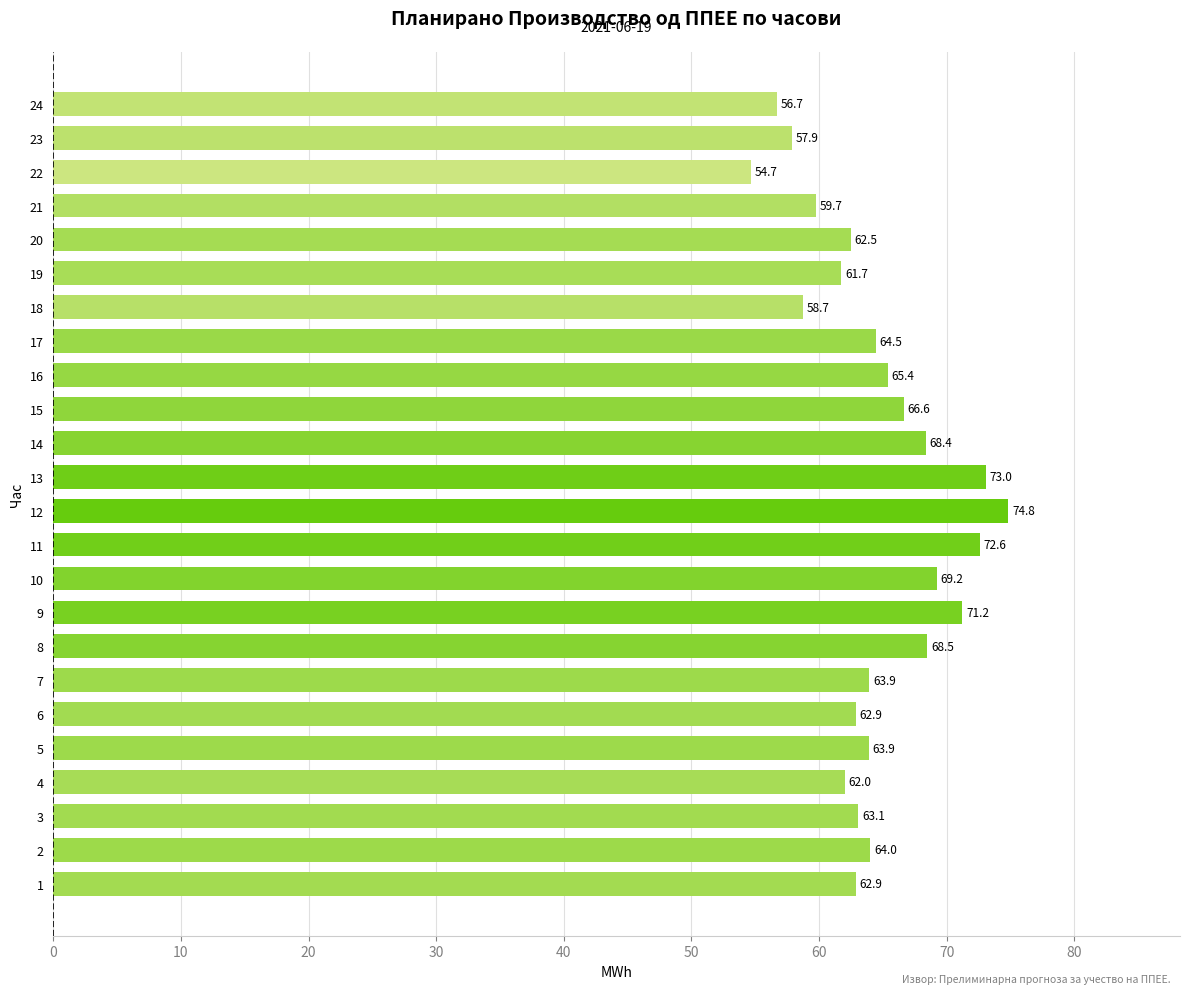

Read the value at 16.

65.4